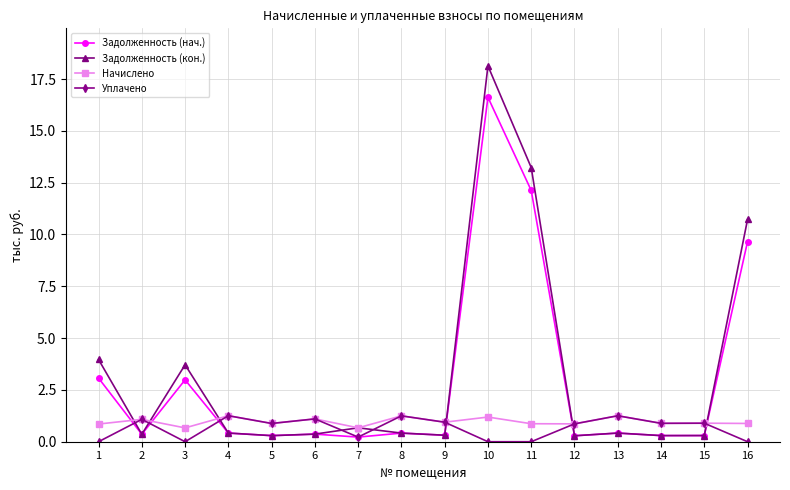

What is the maximum value shown in the chart?

18.1